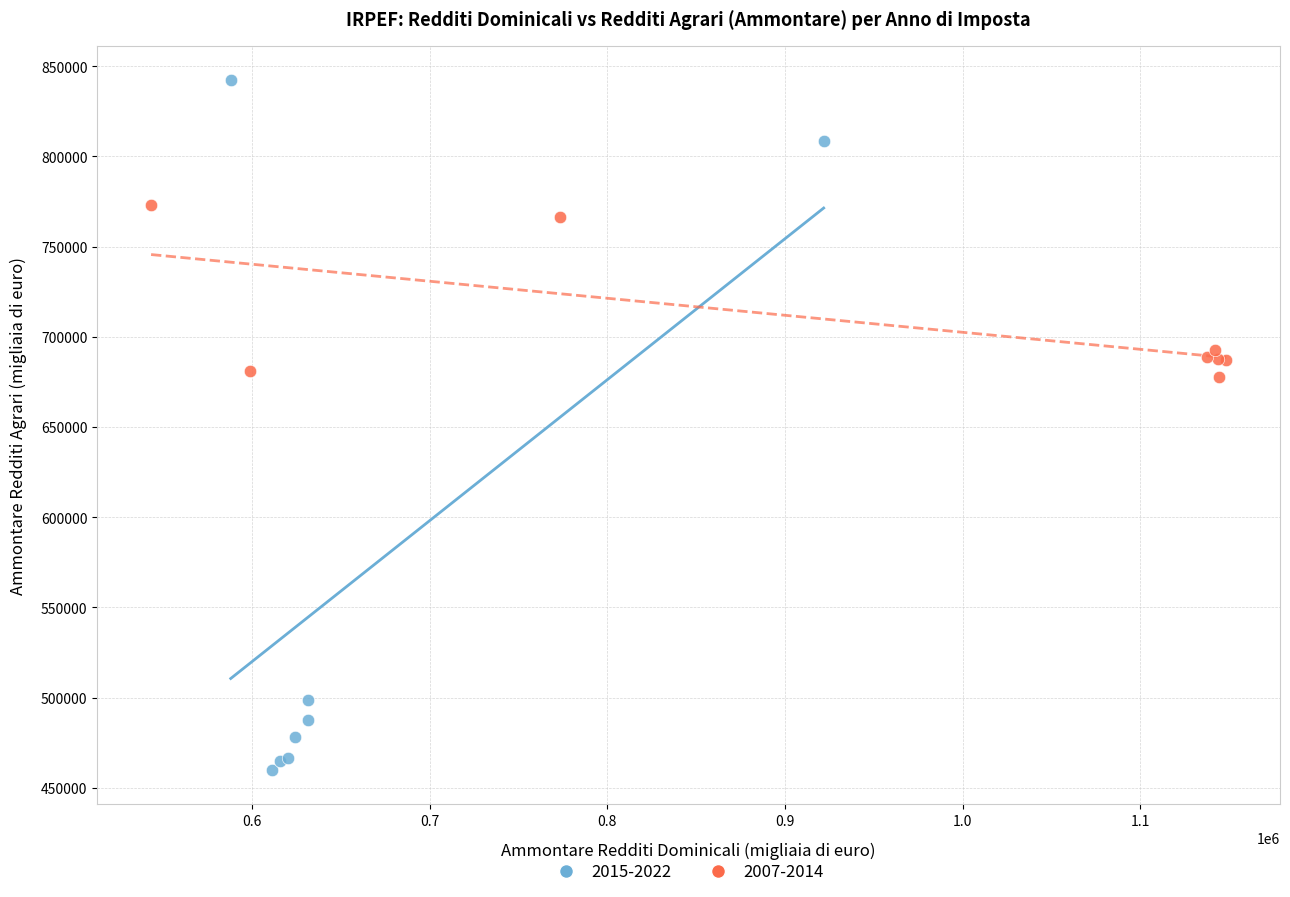

Which series contains the lowest Y value?

2015-2022